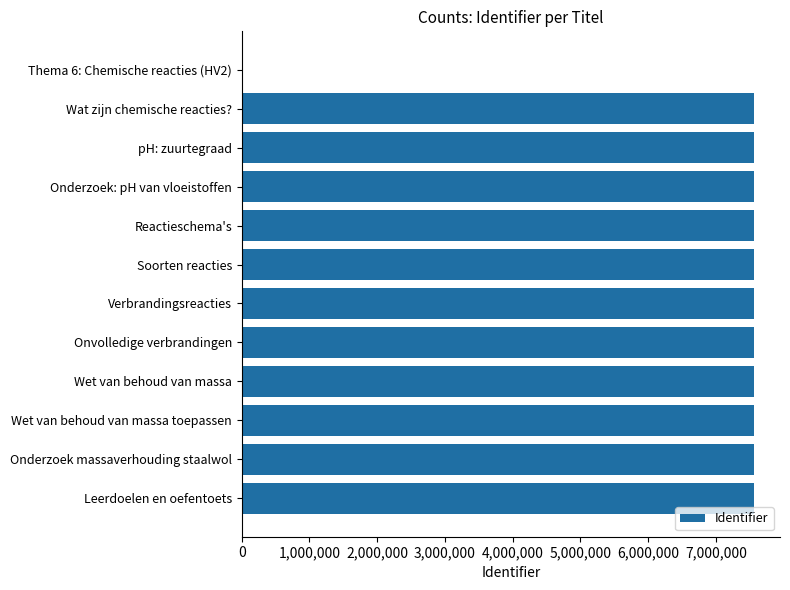

How many positive values are there?

11